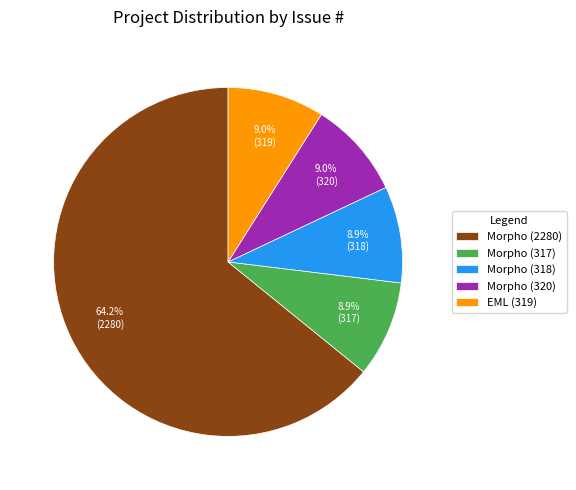

The EML (319) slice represents 19% of the pie. True or false?

False